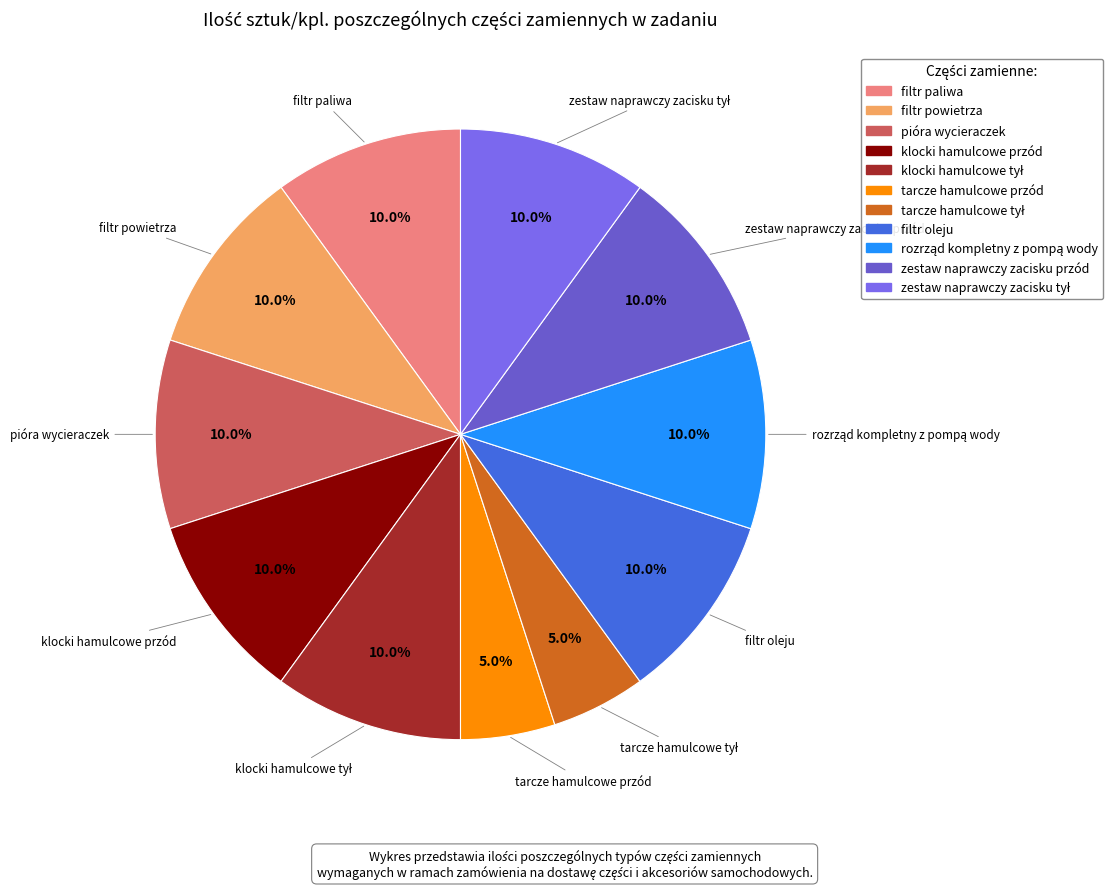

Count the number of slices in the pie.

11